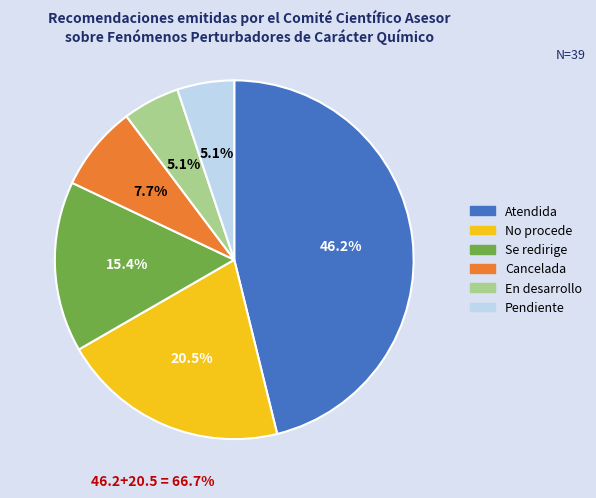

Which has a higher value, Atendida or No procede?

Atendida